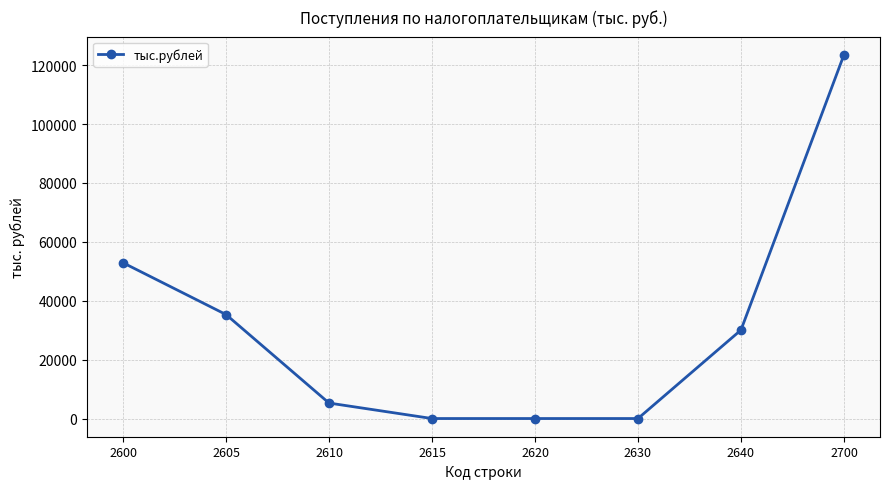

What value does the data have at 2640?

30052